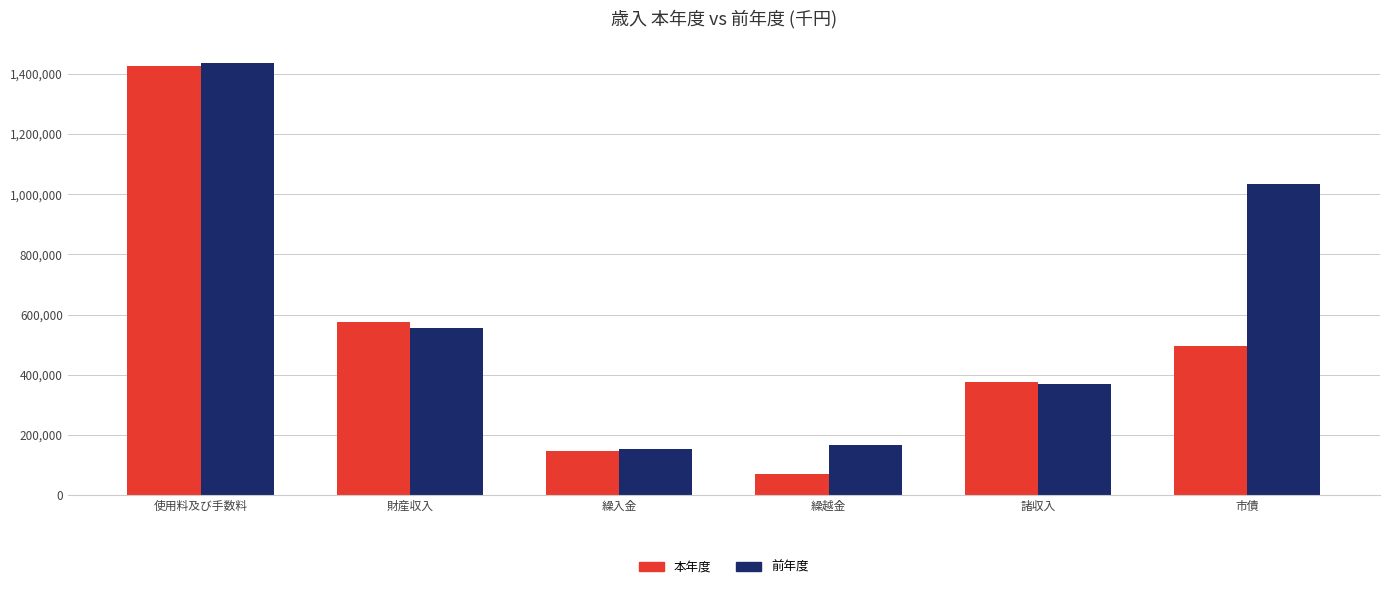

Reading left to right, transcribe all the data shown in this chart.

本年度: 使用料及び手数料=1426707	財産収入=576757	繰入金=147800	繰越金=71744	諸収入=377784	市債=497000
前年度: 使用料及び手数料=1436044	財産収入=557273	繰入金=153582	繰越金=167516	諸収入=371263	市債=1034000